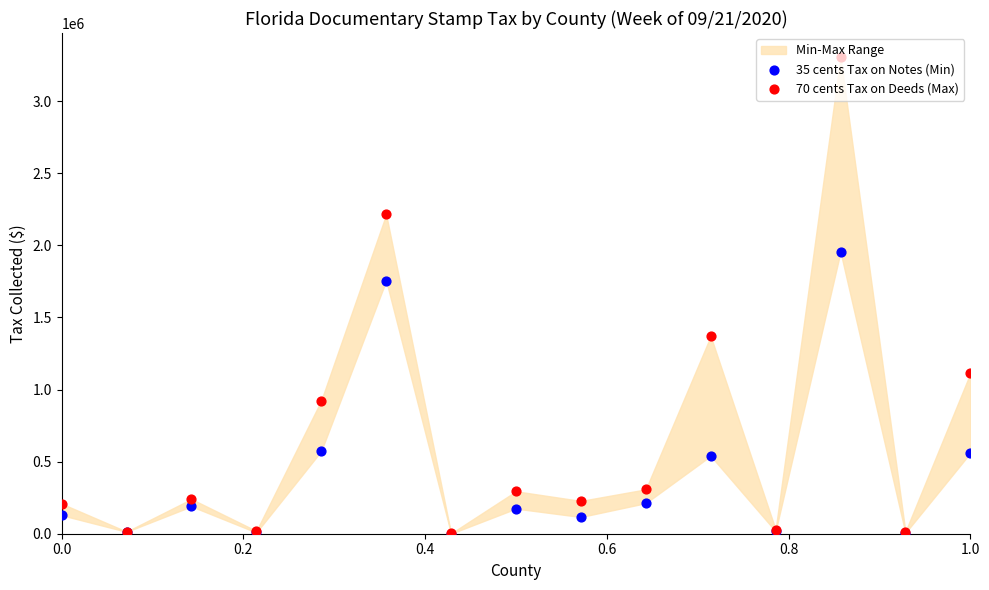

At how many categories does at least one series exceed 861027?

5